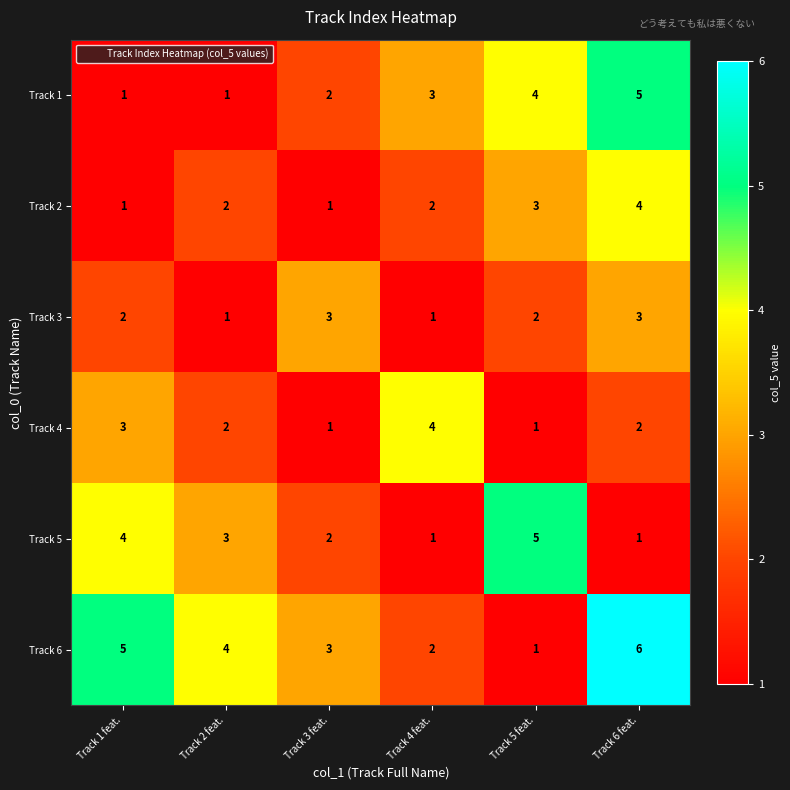

At which category is the sum across all series the highest?

Track 6 feat.